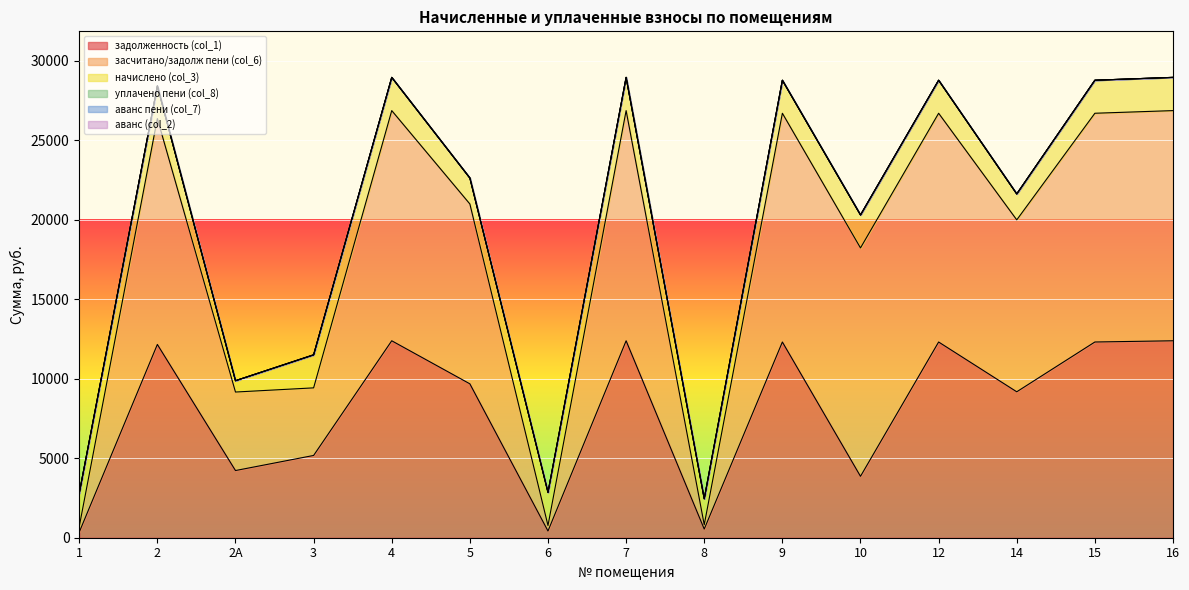

Does the chart display data point markers on the line(s)?

No